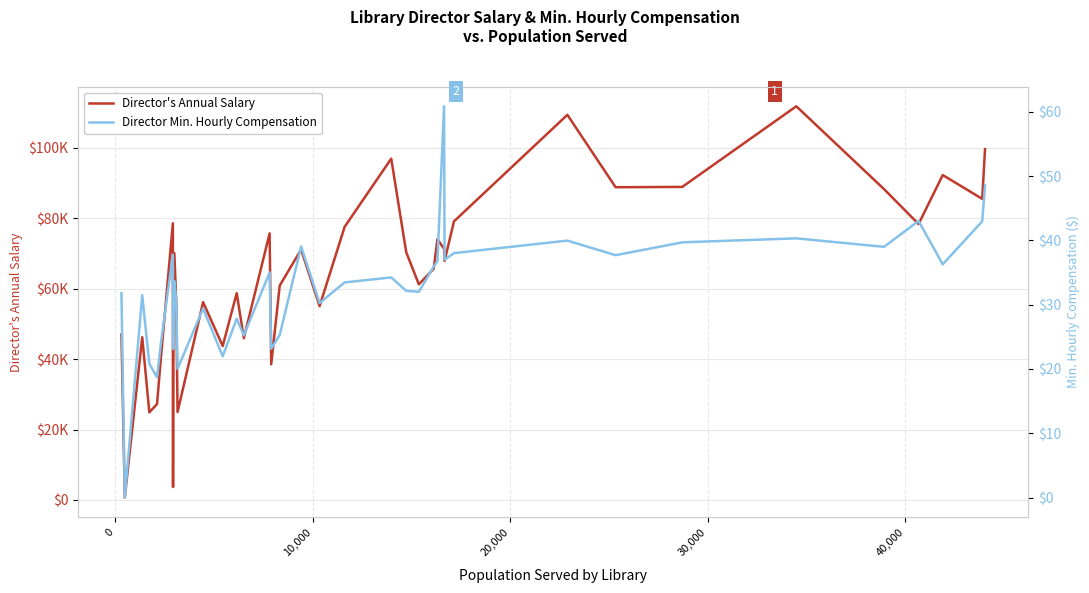

What is the sum of all Director's Annual Salary values?

2476369.5